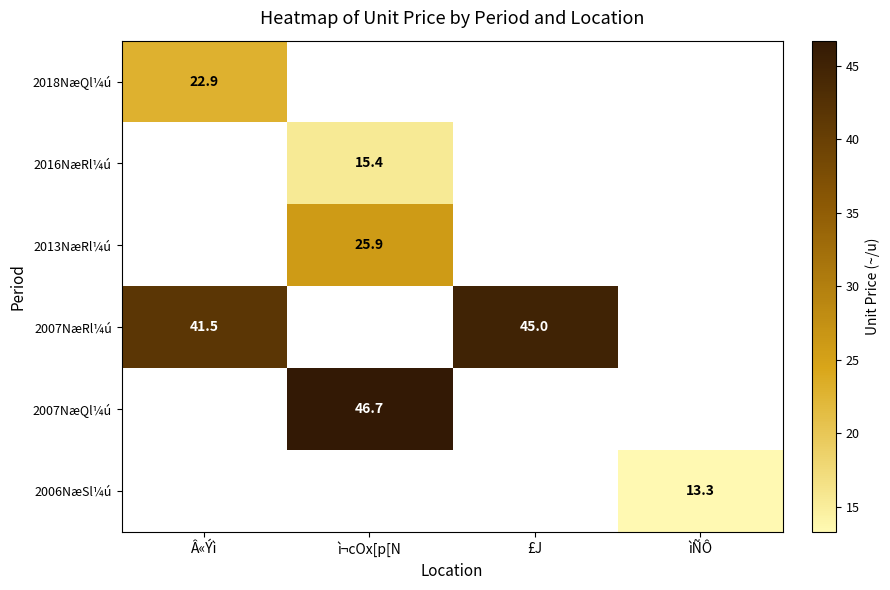

Is it true that 2007NæRl¼ú equals 45.0 at £J?

True